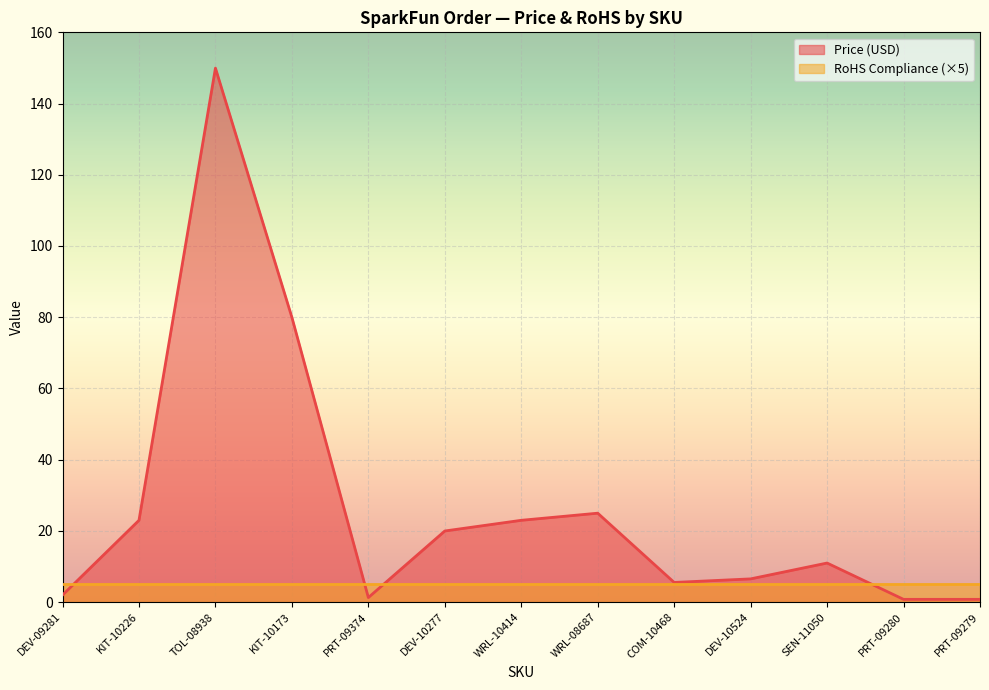

Read the value at PRT-09374.

1.2